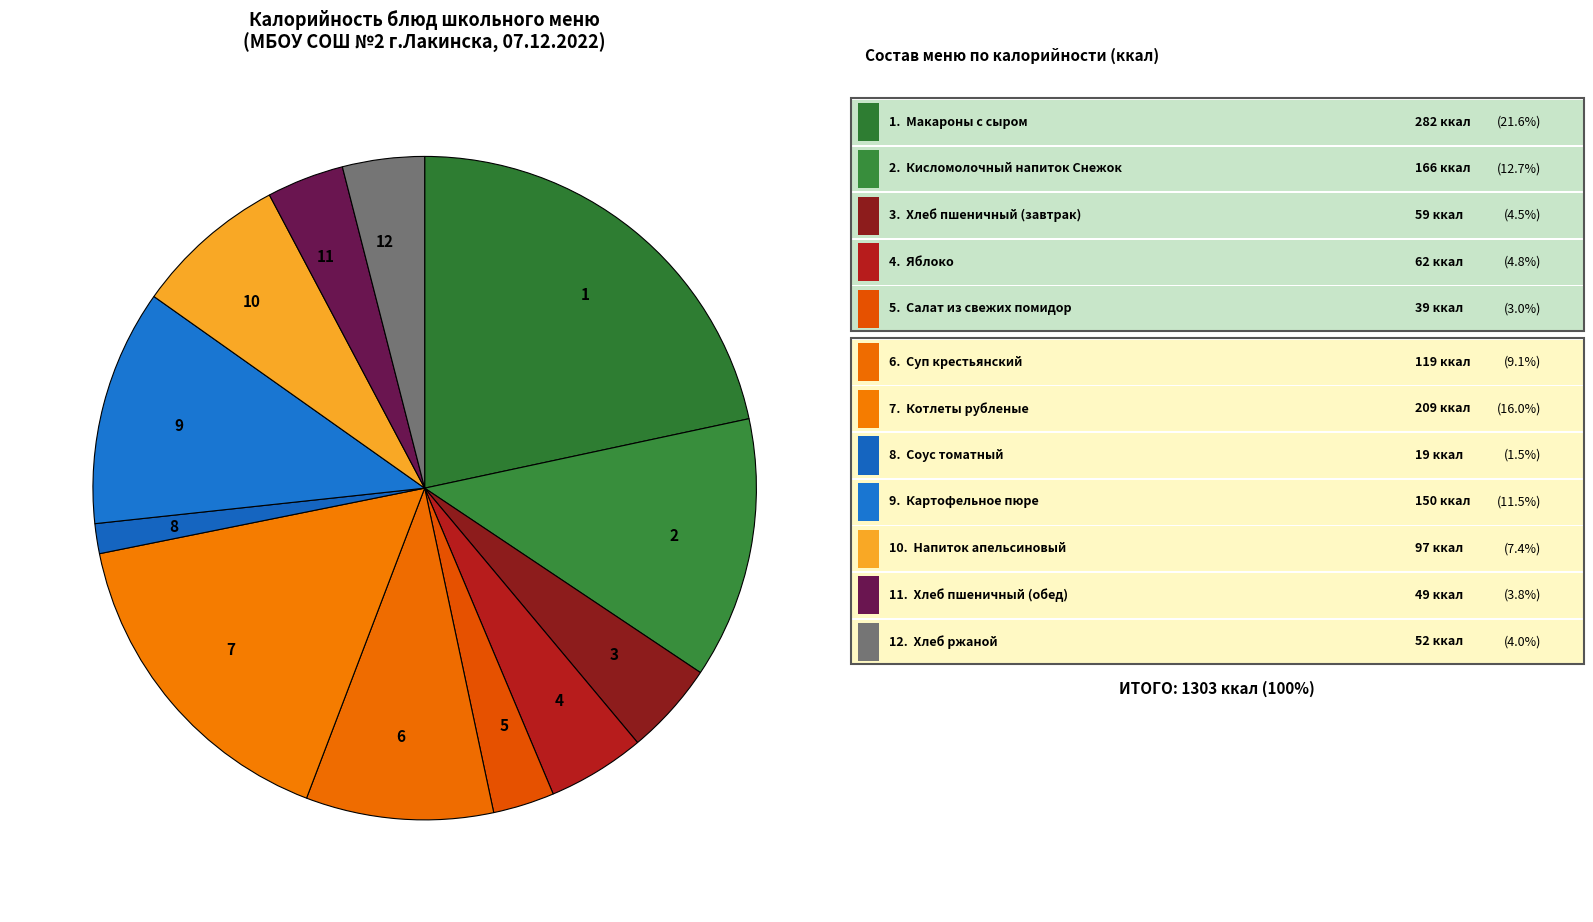

Does any single category account for the majority?

No